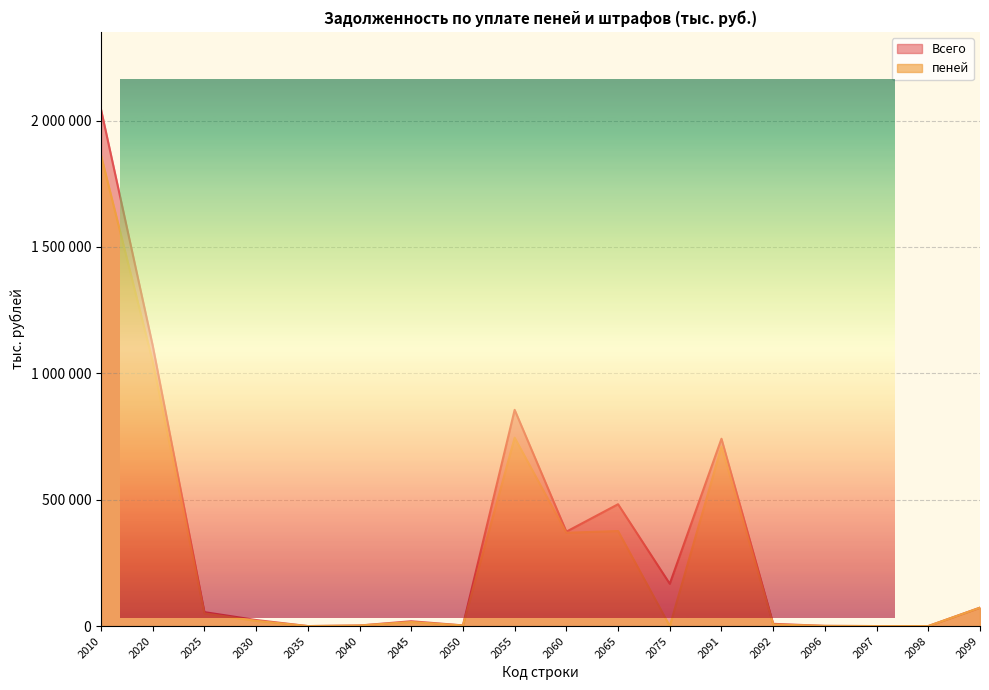

How many data points in Всего are less than 55106?

9